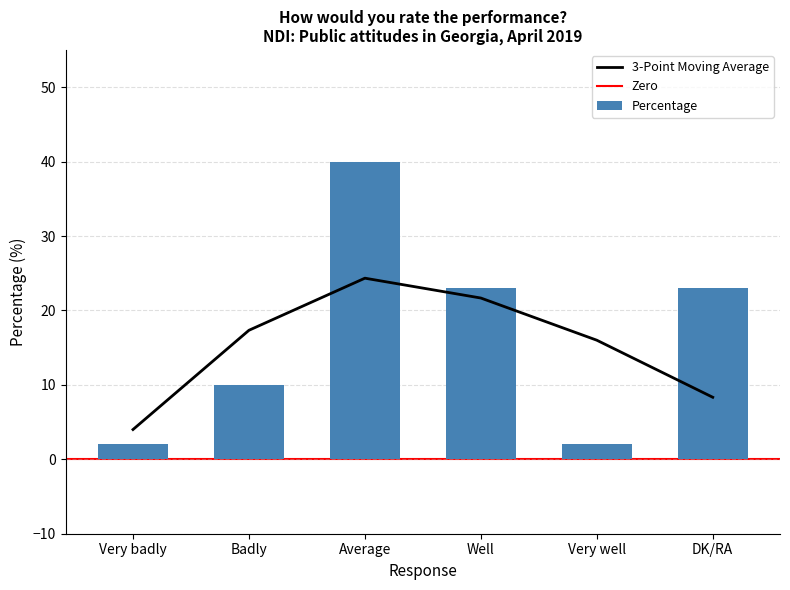

What is the difference between the values at Badly and Very badly?

8